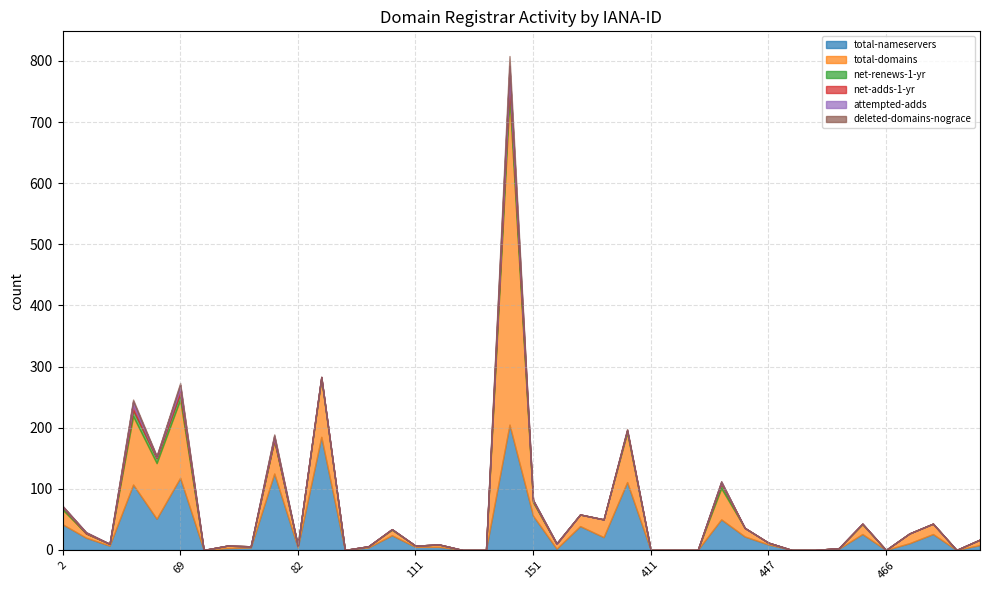

The value of attempted-adds at 48 is 7. True or false?

True